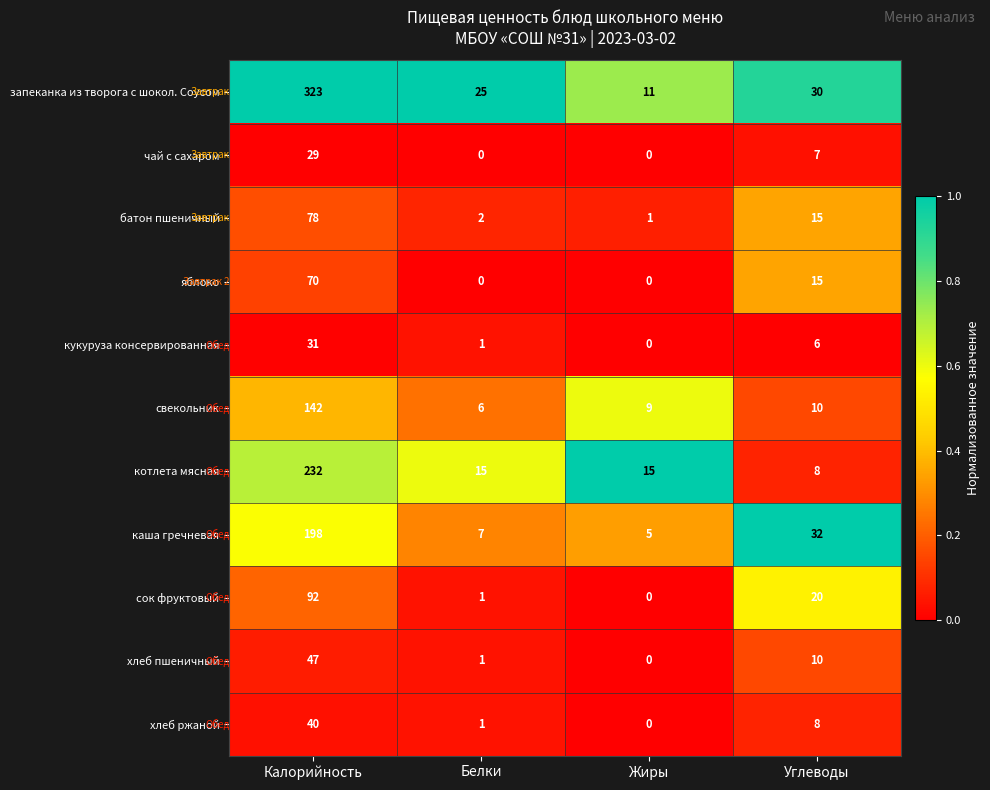

What is the difference between the сок фруктовый values at Калорийность and Углеводы?

72